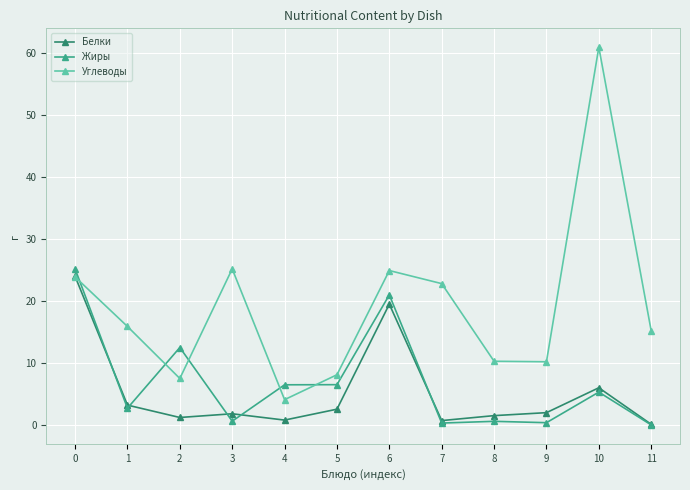

At how many categories does at least one series exceed 31?

1